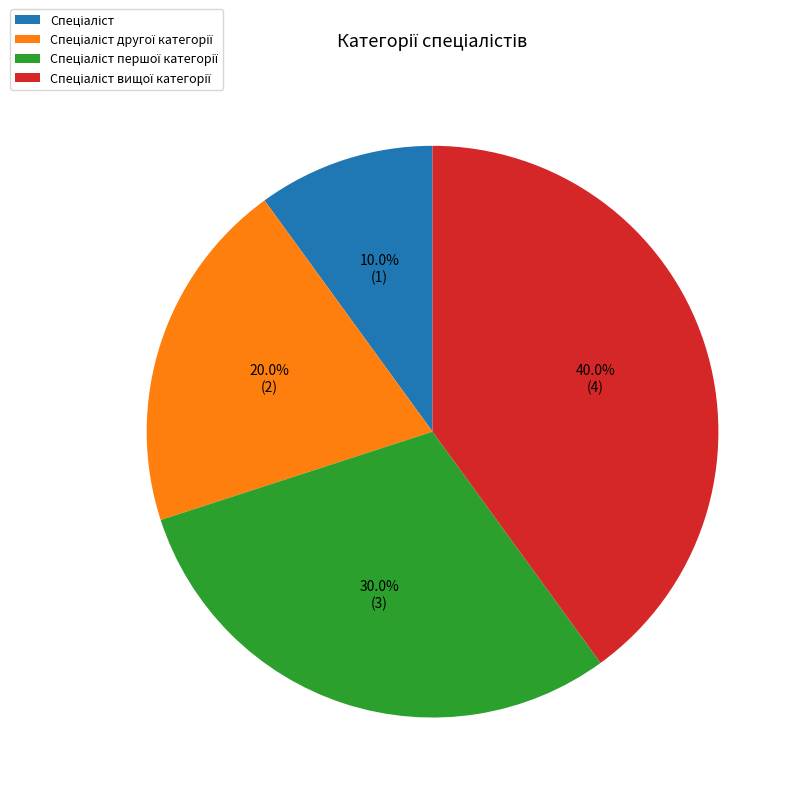

Is there a majority slice in this chart?

No